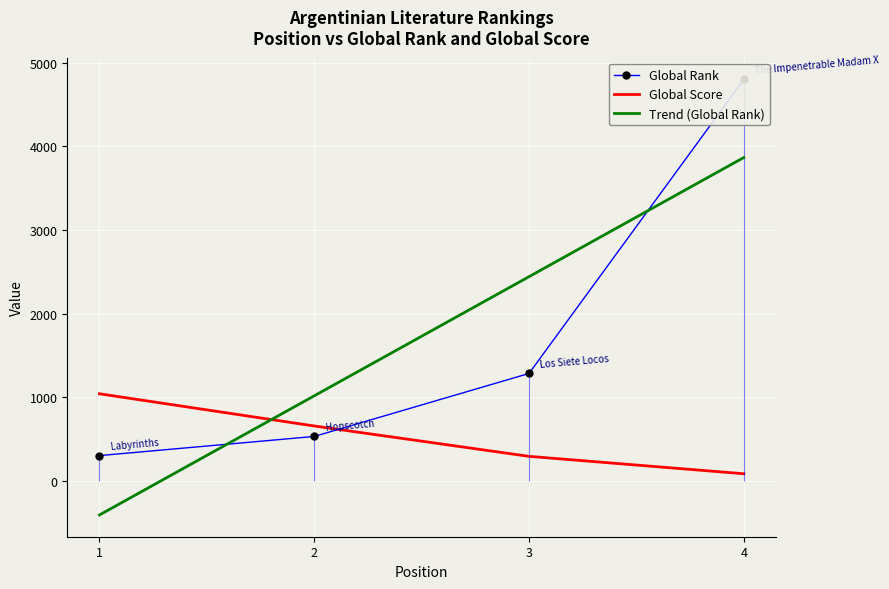

Rank the categories by Global Rank value from lowest to highest.

1, 2, 3, 4